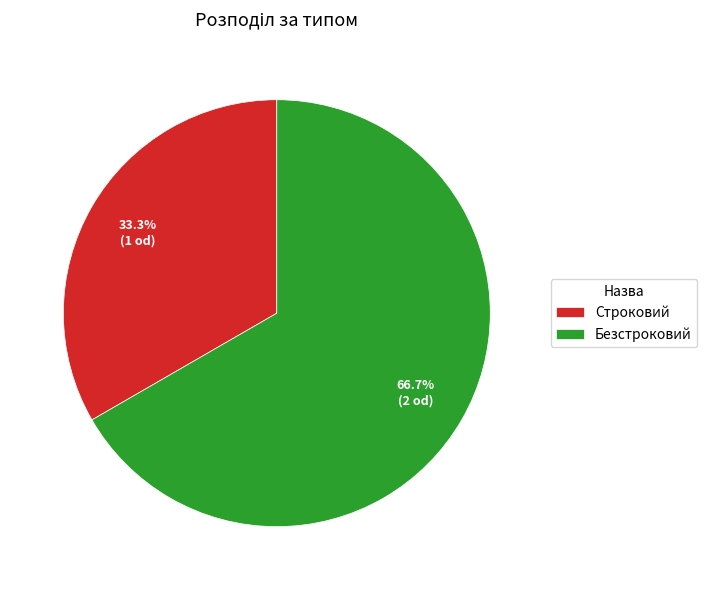

The Безстроковий slice represents 67% of the pie. True or false?

True